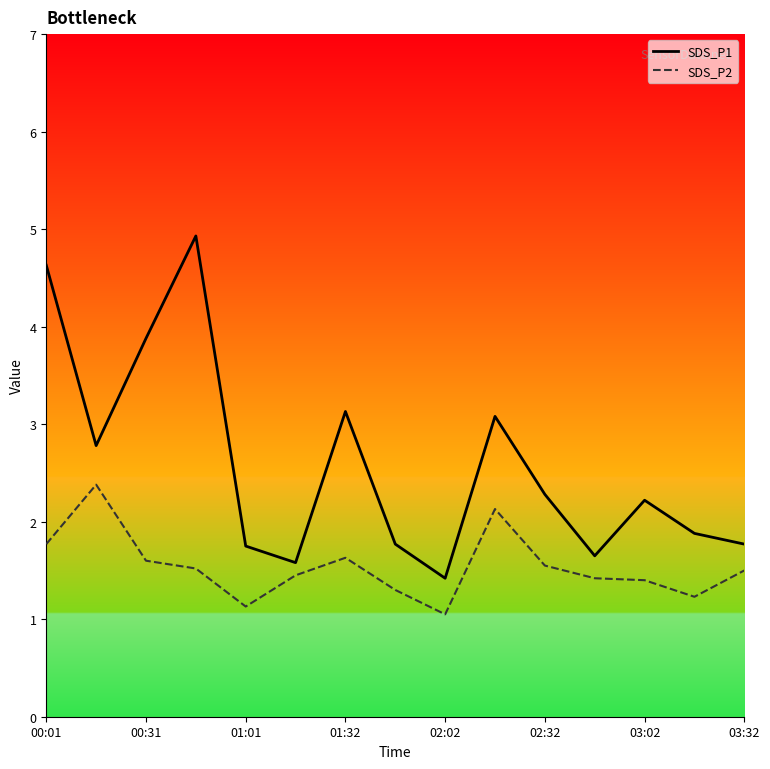

How many interior local peaks does the SDS_P1 series have?

4